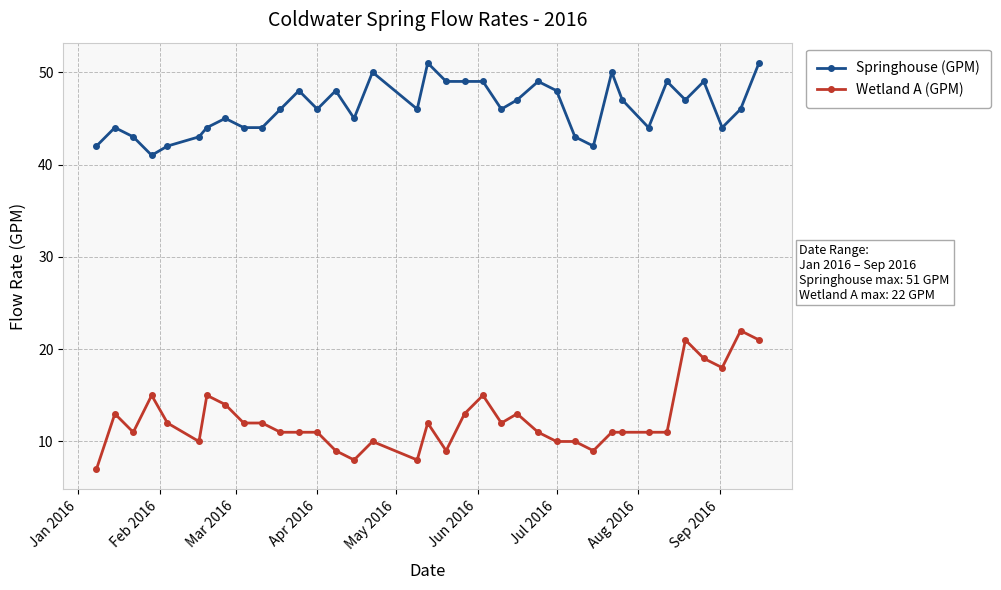

True or false: Springhouse (GPM) has more than 1 interior local peaks.

True